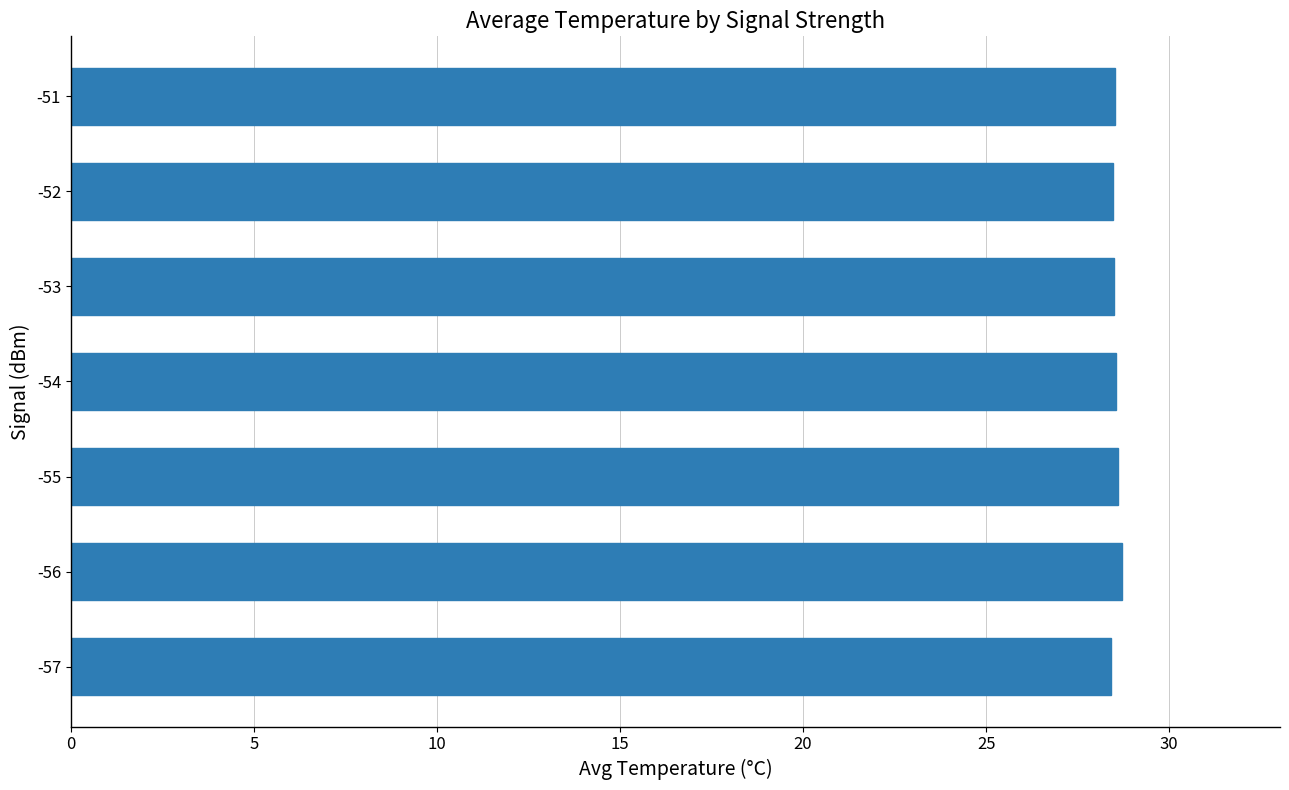

Approximately how many times larger is the value at -55 compared to -56?

1.0